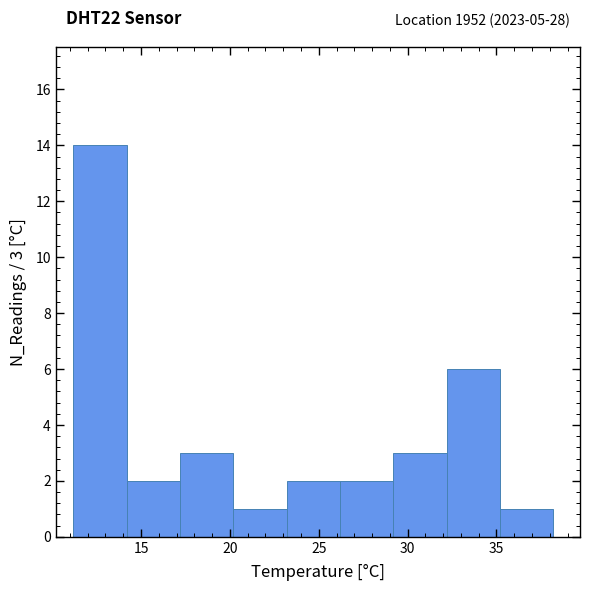

Which range on the x-axis has the tallest bar?

11.2 to 14.2